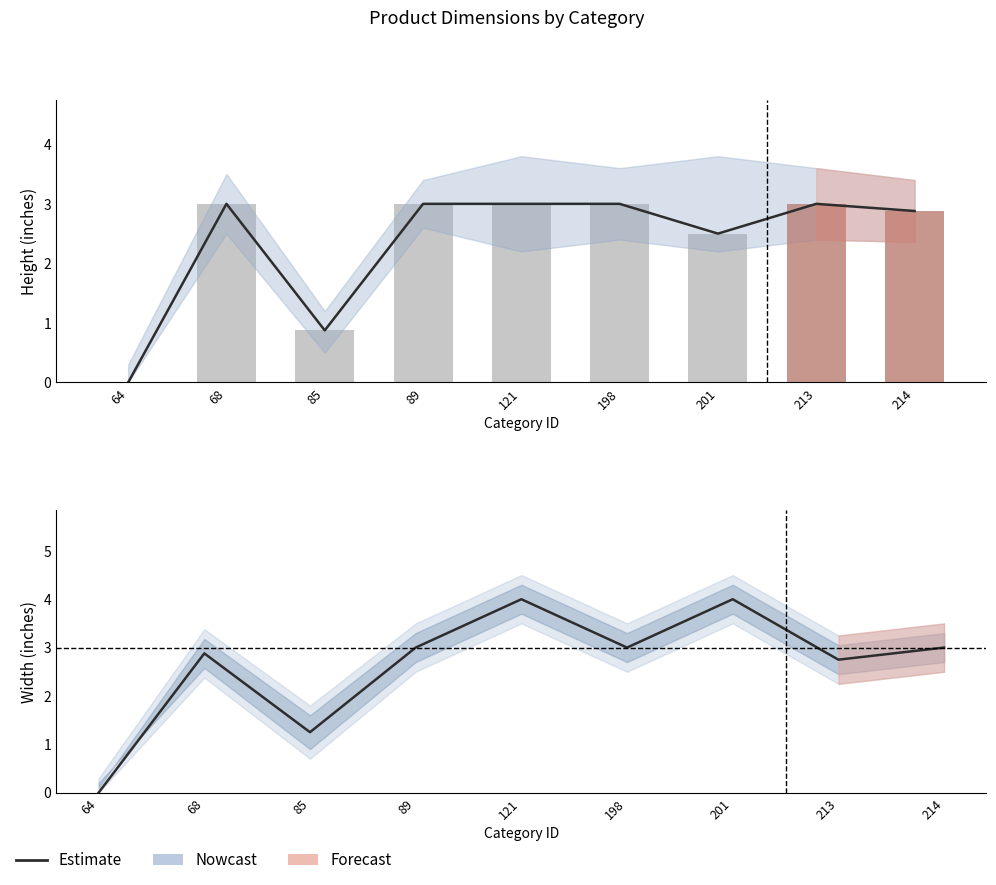

What is the difference between the second highest and minimum values?

4.0